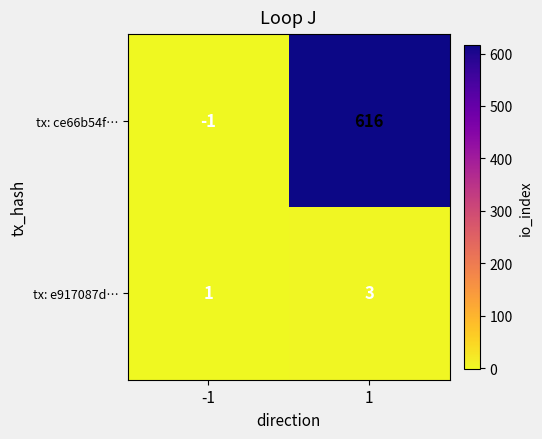

Which series changed the most between -1 and 1?

tx: ce66b54f…